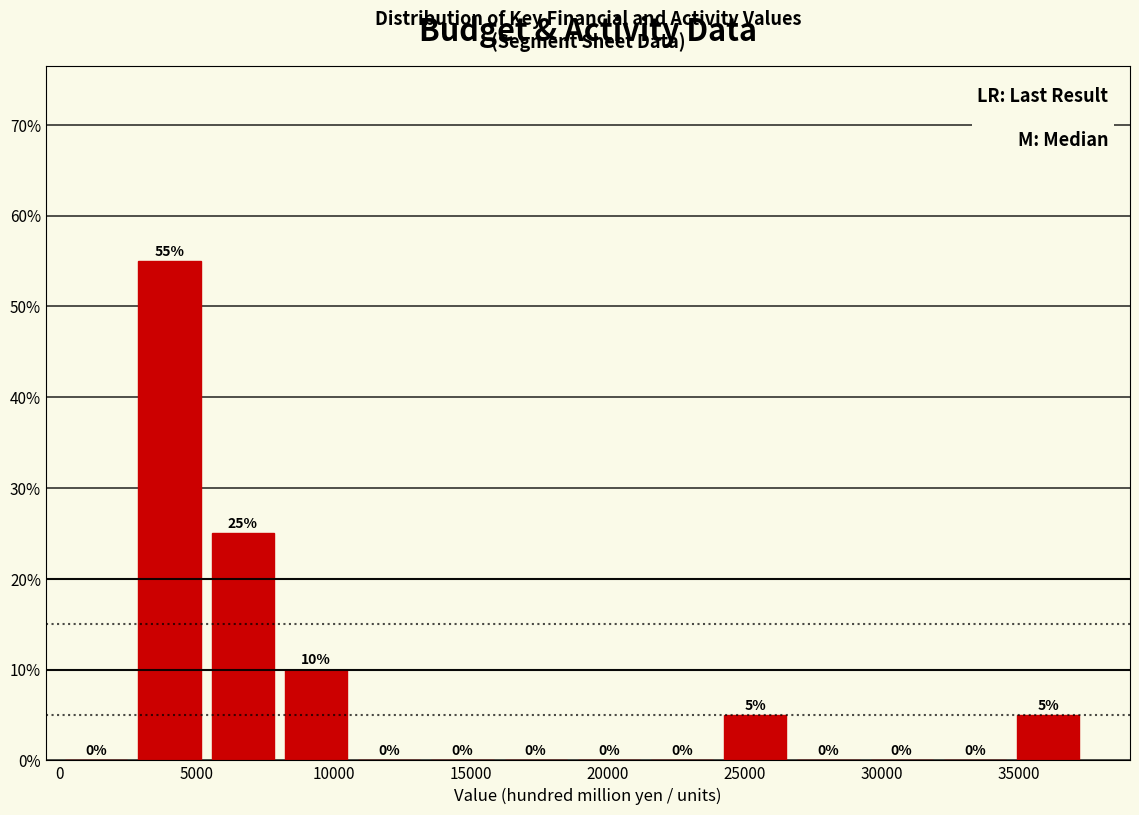

Reading left to right, list every bar in this chart as the range it spans on the x-axis followed by its height. The bar edges are not printed on the chart, so give them approximately, as read against the axis.

0 to 2500: 0
2500 to 5500: 55
5500 to 8000: 25
8000 to 10500: 10
10500 to 13500: 0
13500 to 16000: 0
16000 to 18500: 0
18500 to 21500: 0
21500 to 24000: 0
24000 to 26500: 5
26500 to 29500: 0
29500 to 32000: 0
32000 to 34500: 0
34500 to 37500: 5